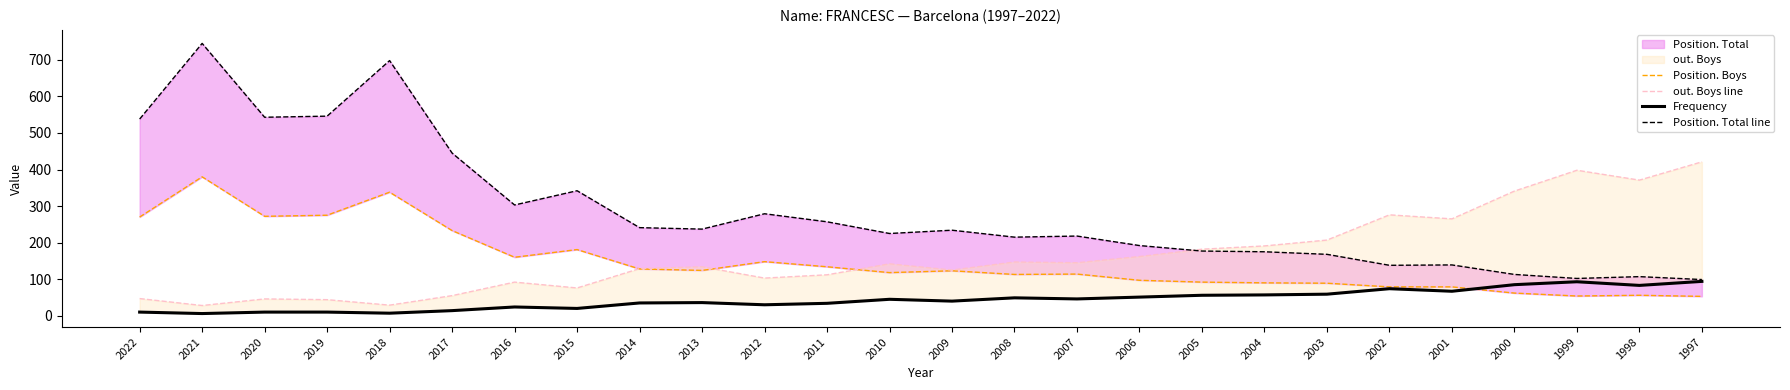

How many data points in Frequency are less than 45?

13